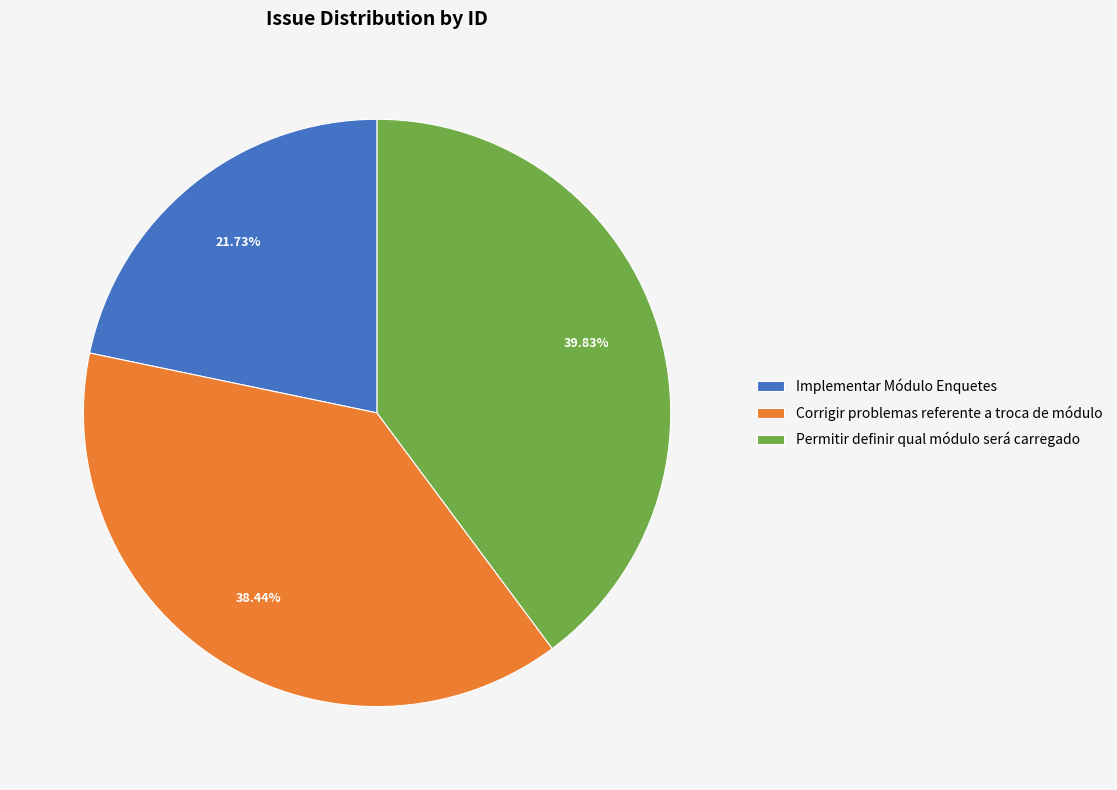

Count the number of slices in the pie.

3